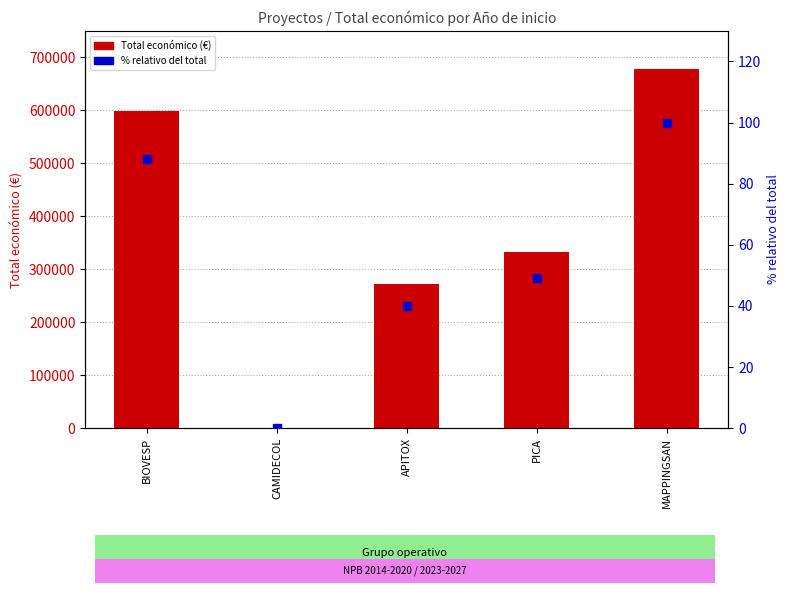

Which series reaches the minimum Y coordinate?

Total económico